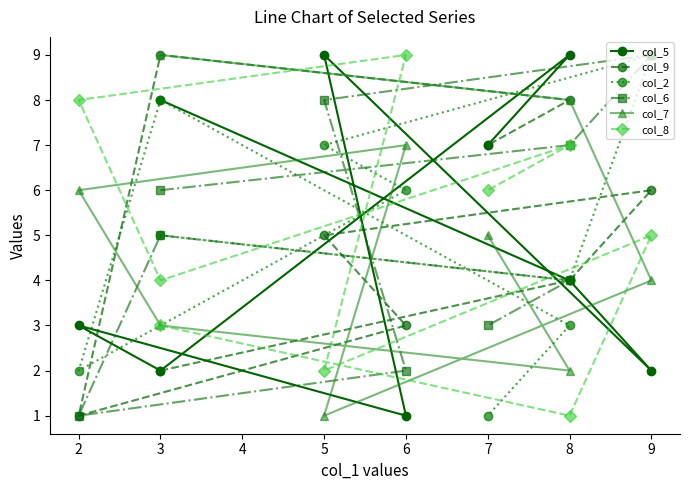

How many values in the col_9 series exceed 5?

4